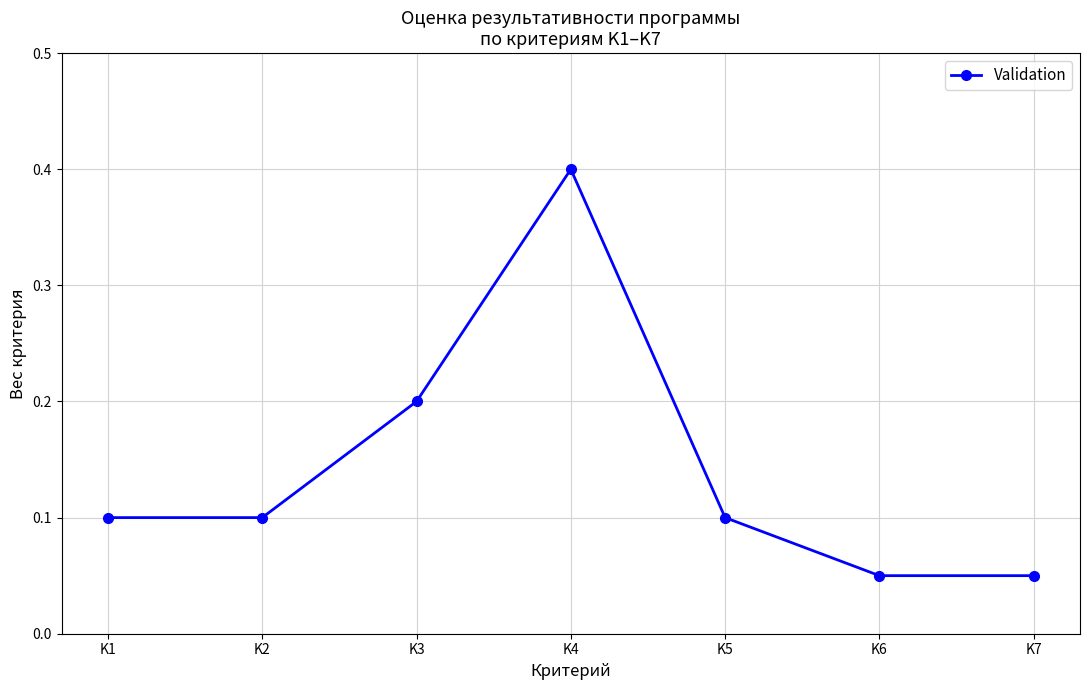

Which has a higher value, K2 or K4?

K4